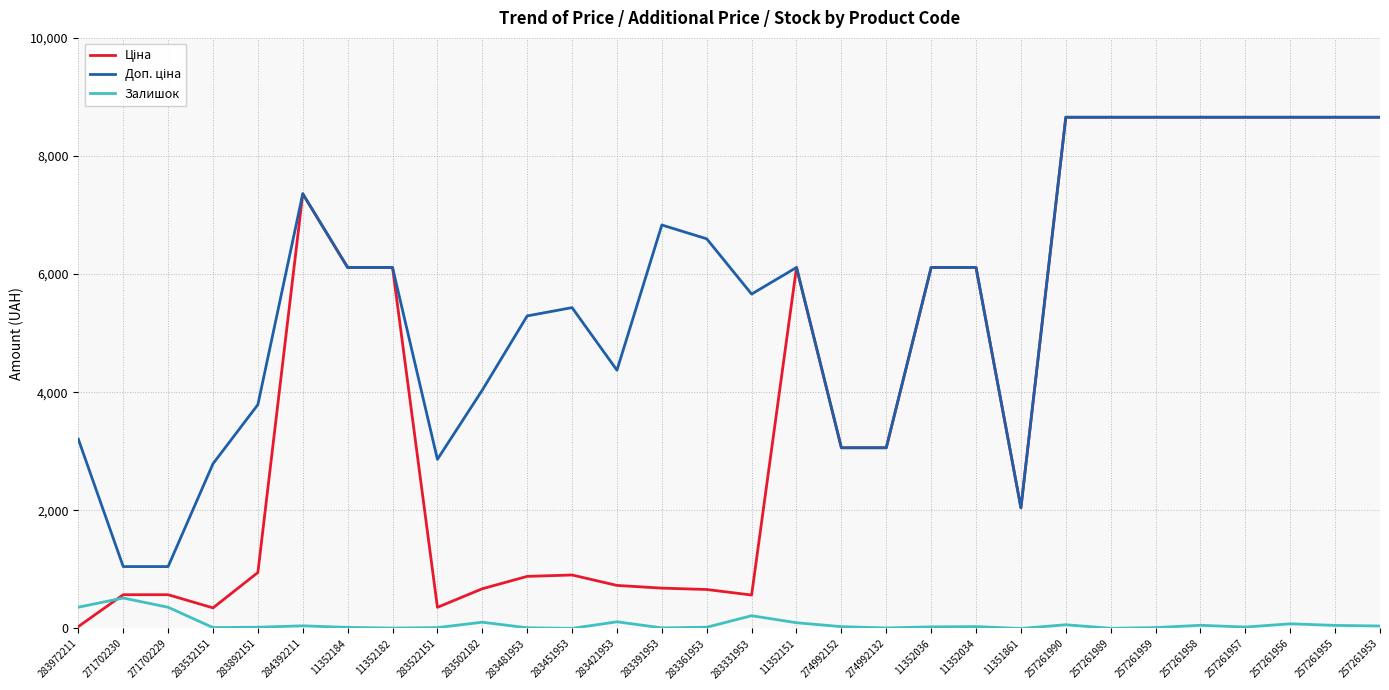

What position from the left is 271702230?

2